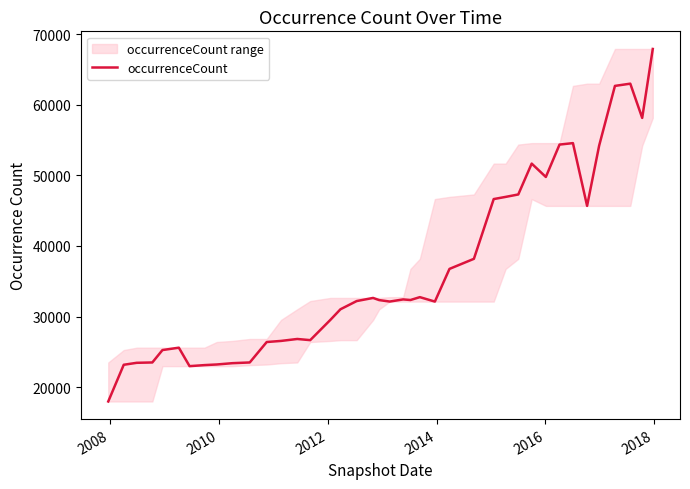

What is the maximum value for occurrenceCount?

67903